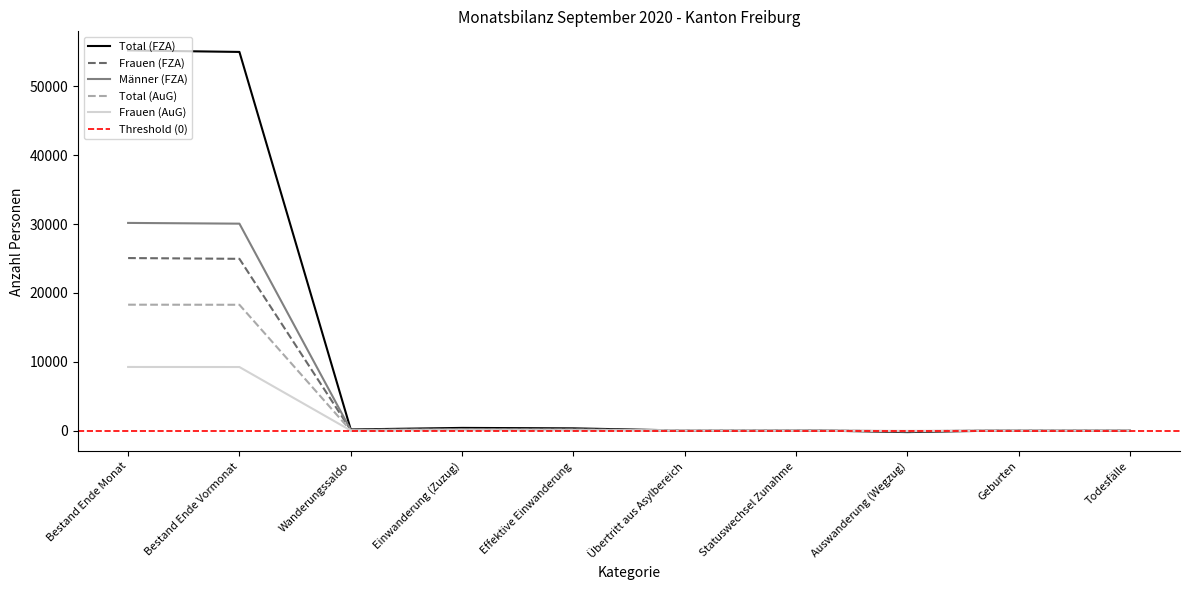

What is the value of the Total (AuG) point at the 4th from the left?

97